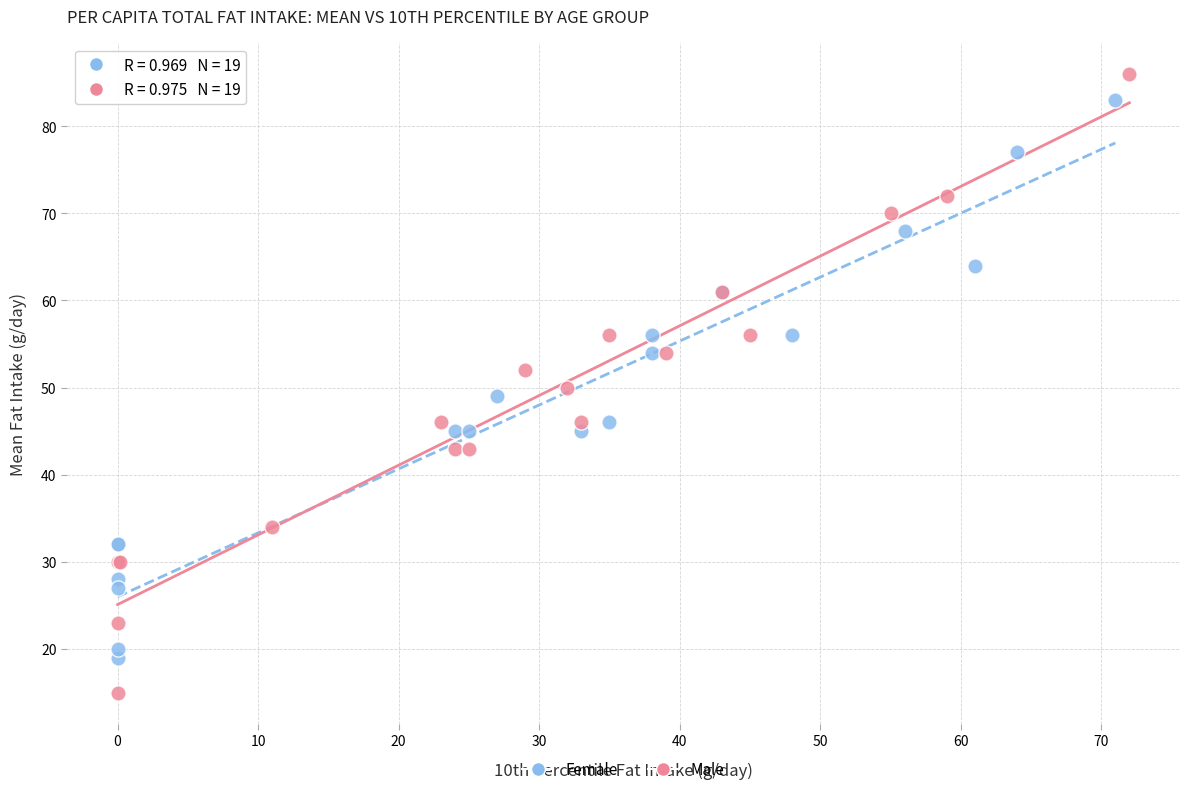

Which series has the largest Y range (max minus min)?

Male